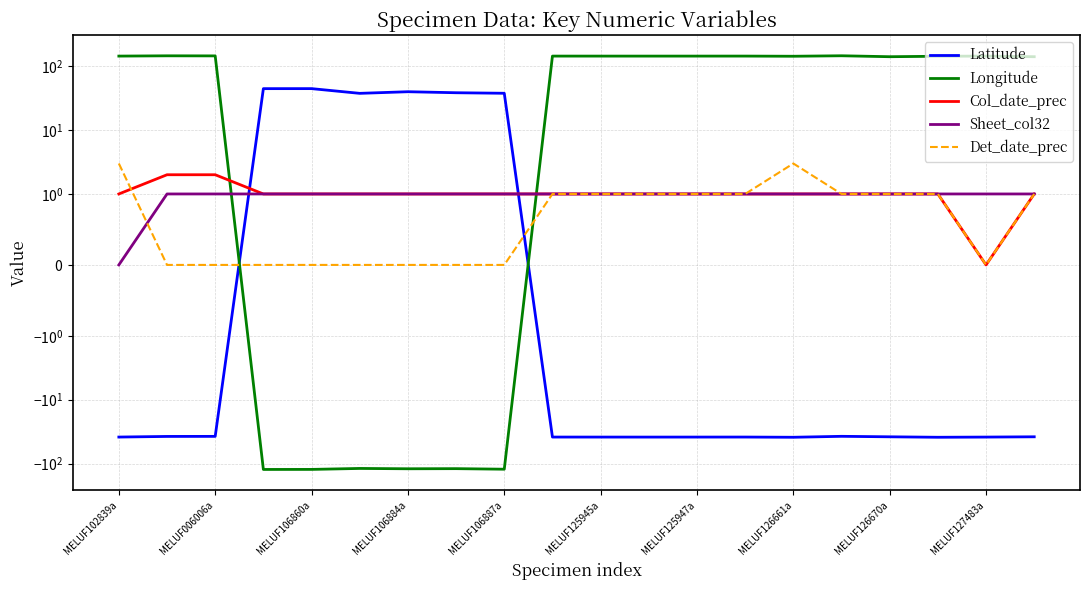

What is the average value of the Det_date_prec series?

0.8